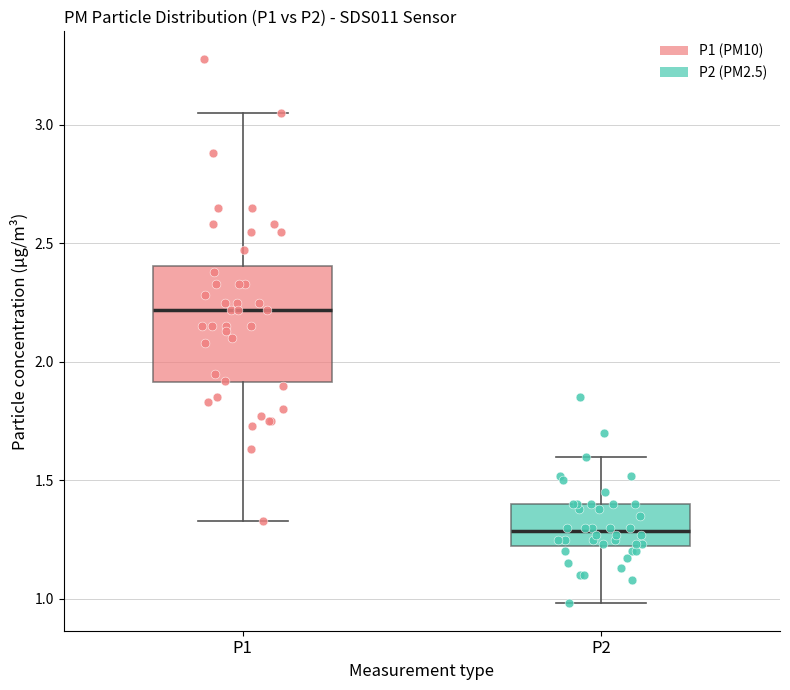

Reading left to right, read every box against the y-axis: the position of its median line, the range the box covers, and the ends of its whiskers. The values are not printed on the chart, so give them approximately, as read against the axis.

P1: median 2.20, box 1.90 to 2.40, whiskers 1.35 to 3.05
P2: median 1.30, box 1.20 to 1.40, whiskers 1.00 to 1.60